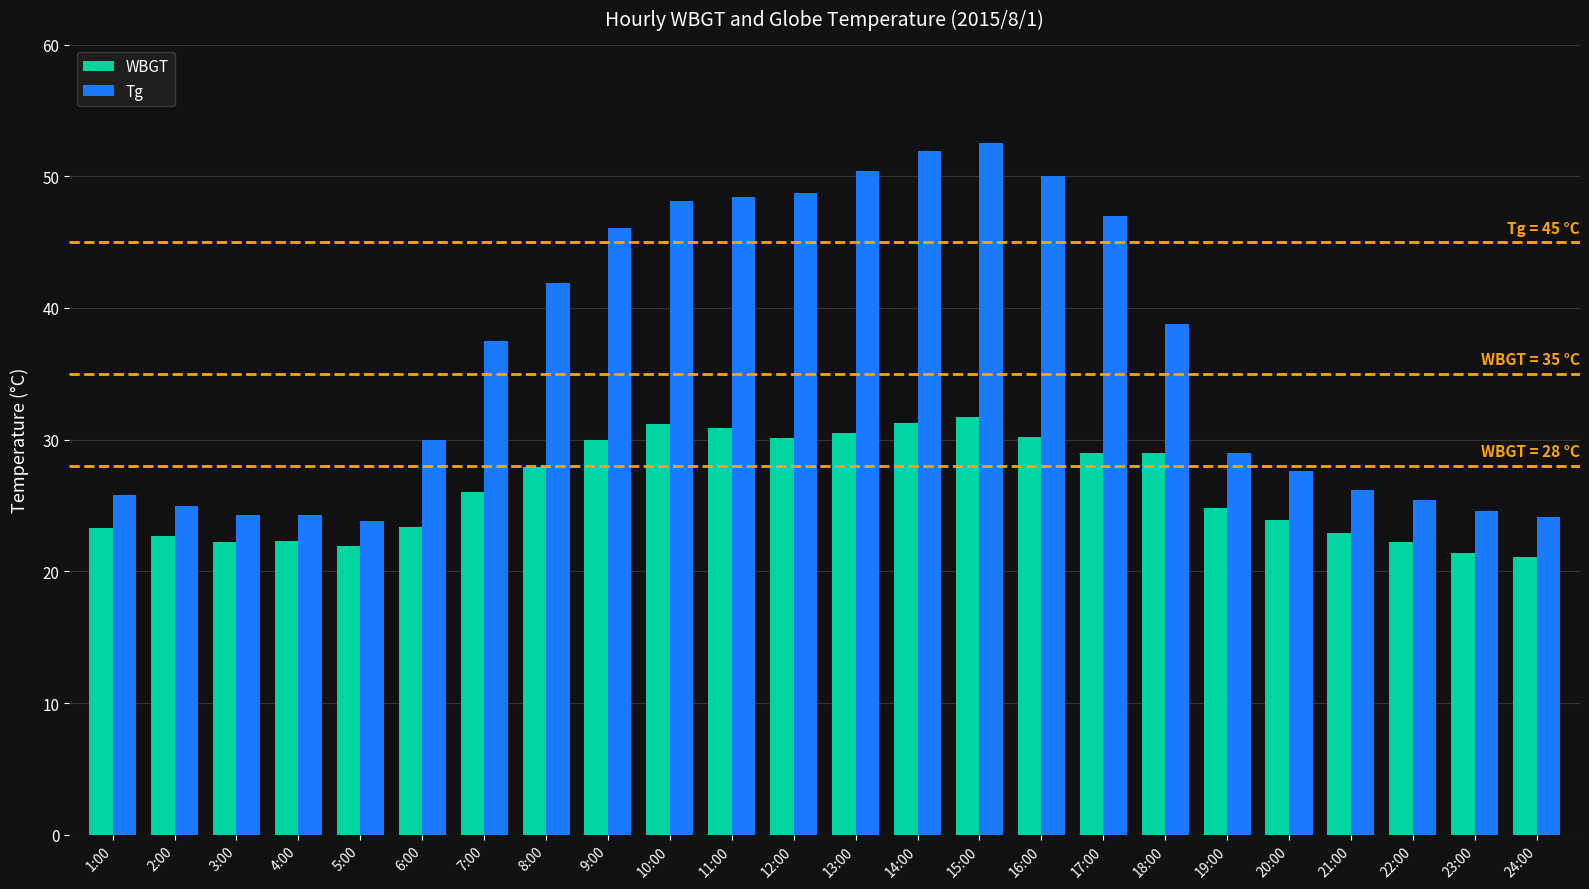

Which series changed the most between 1:00 and 14:00?

Tg